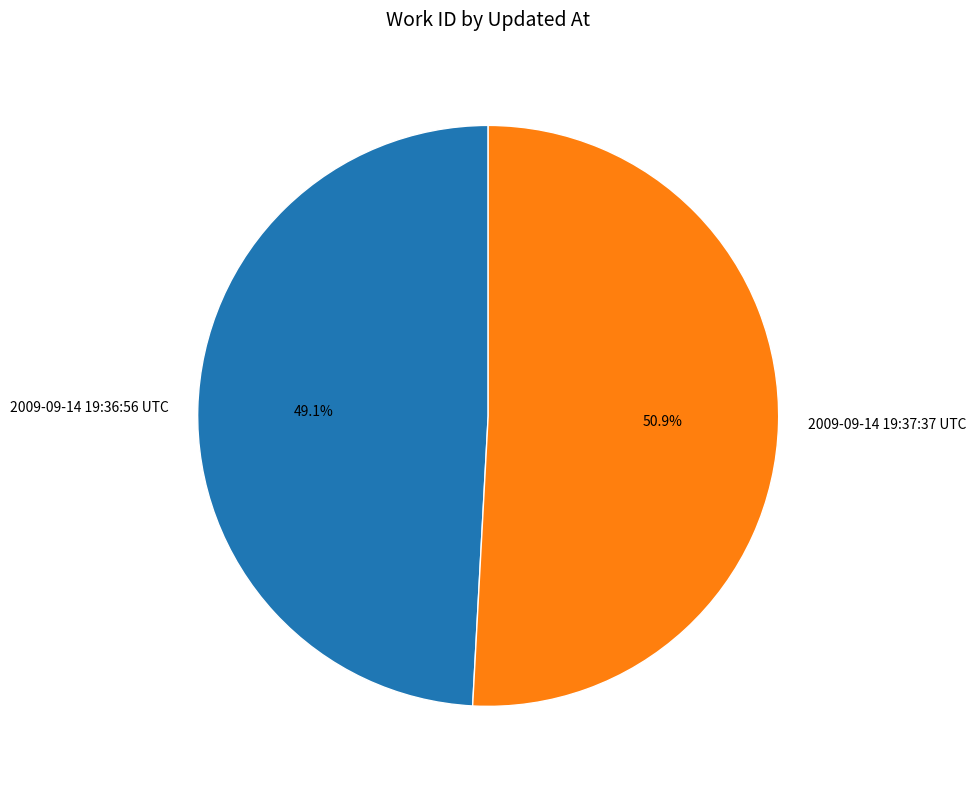

Is the sum of 2009-09-14 19:36:56 UTC and 2009-09-14 19:37:37 UTC greater than half?

Yes